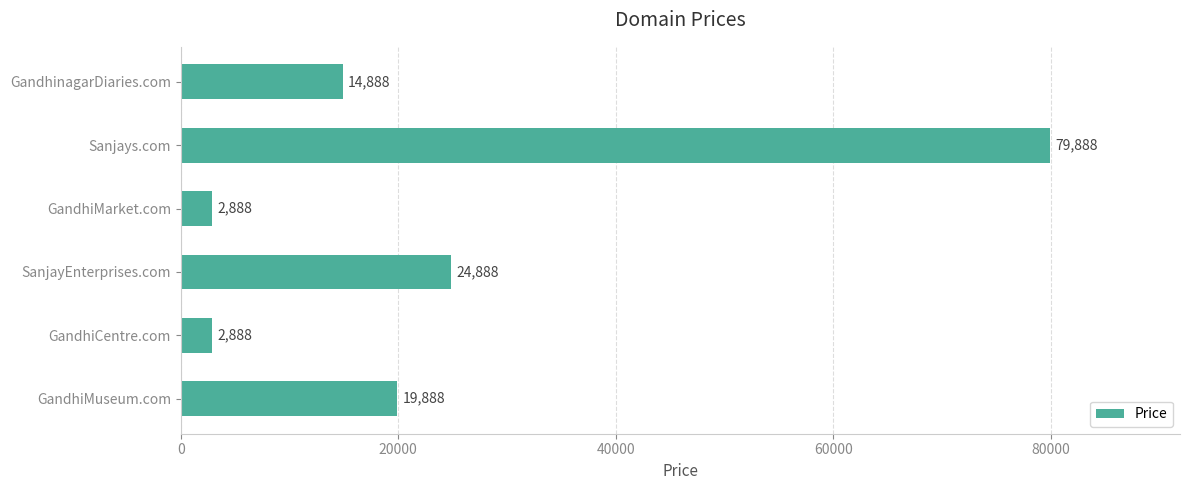

At which label is the value closest to 41388?

SanjayEnterprises.com